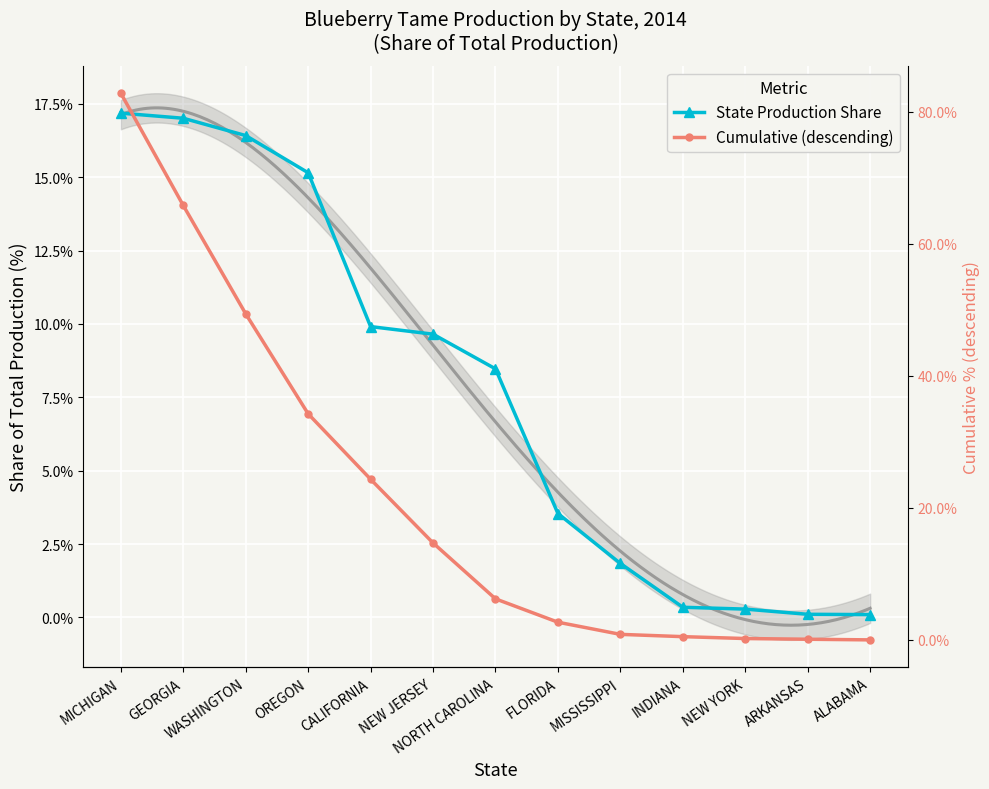

Where does the Cumulative (descending) series first go above 6?

MICHIGAN